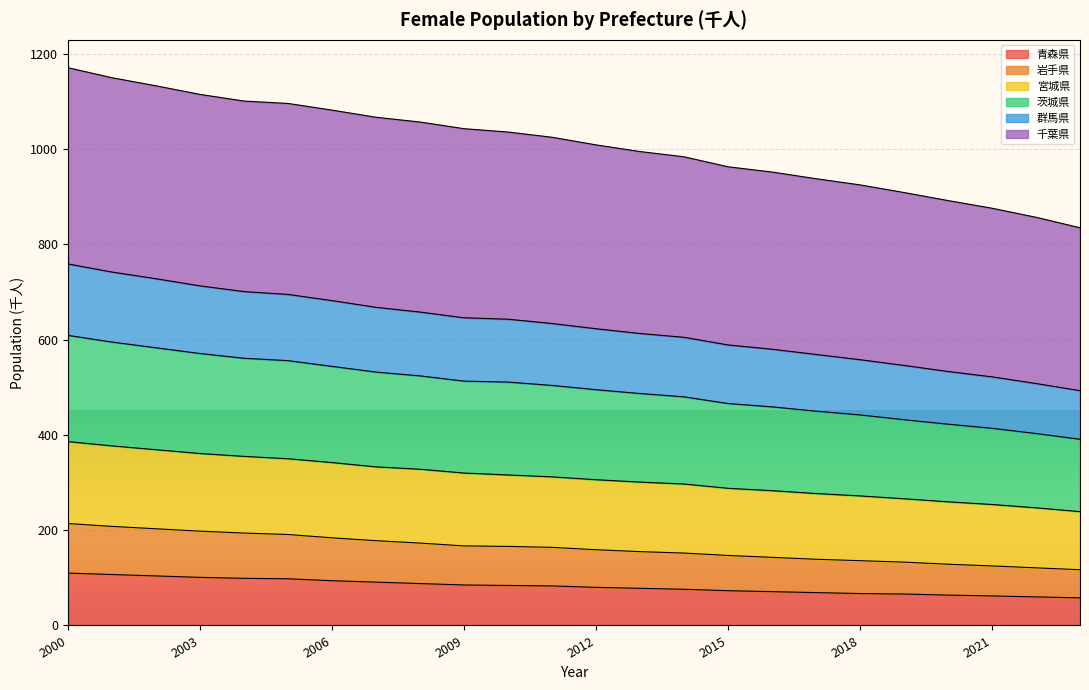

True or false: 青森県 and 群馬県 cross at least once.

False